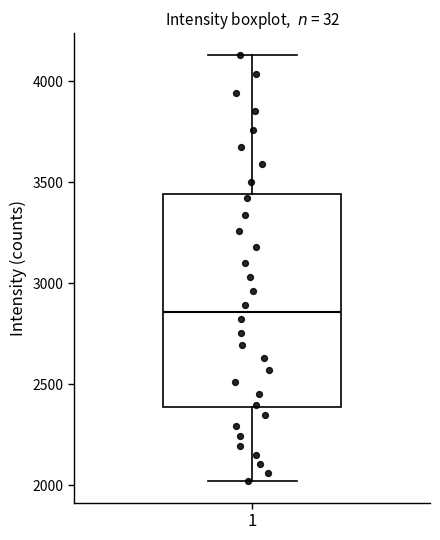

Read this box plot against the y-axis: the position of the median line, the range covered by the box, and the ends of both whiskers. The values are not printed on the chart, so give them approximately, as read against the axis.

median 2850, box 2400 to 3450, whiskers 2000 to 4150